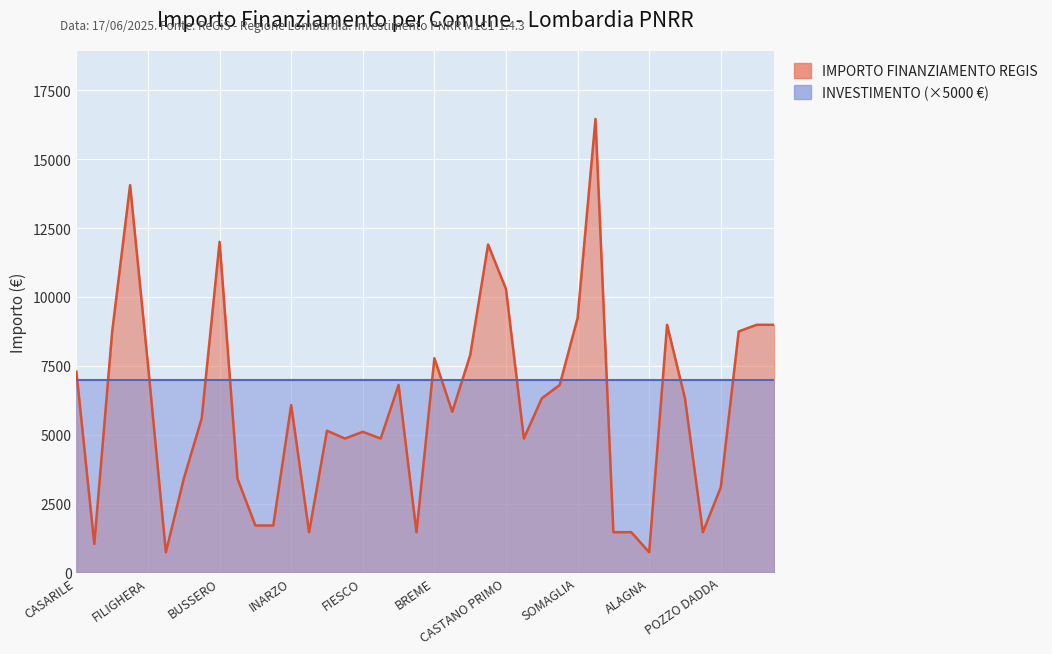

What position from the left is CETO?

19